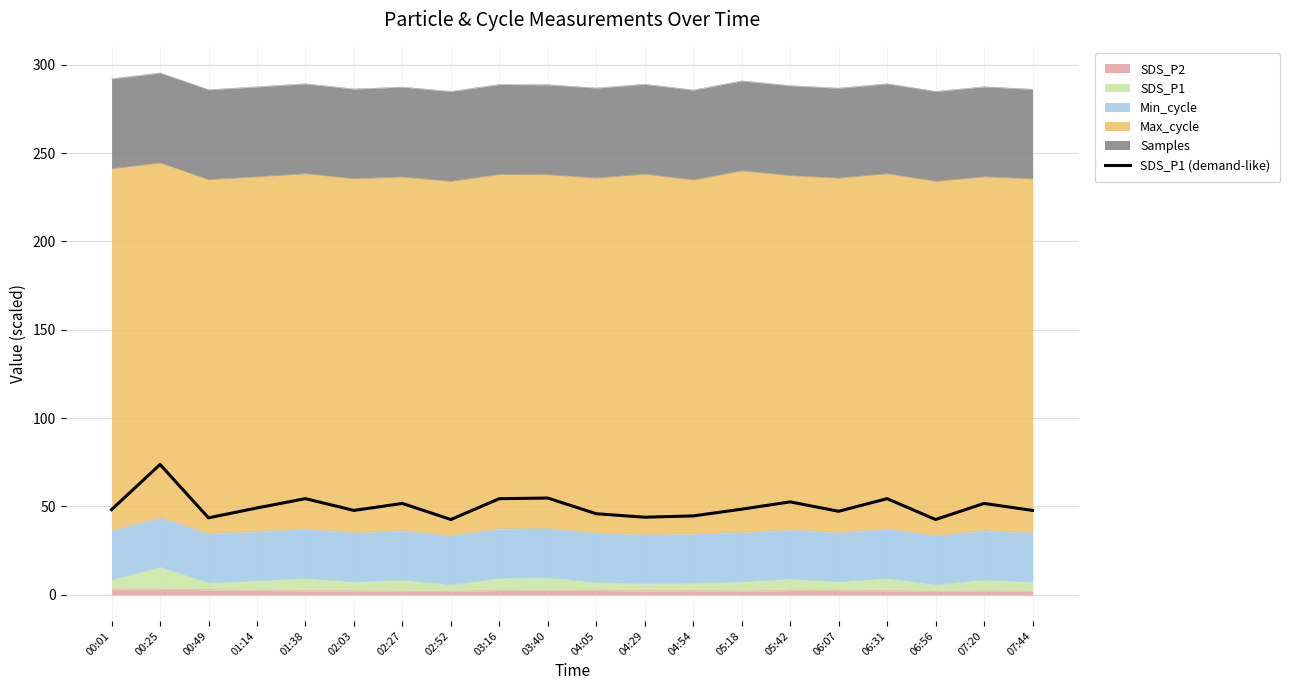

At which category does the chart reach its peak across all series?

00:25